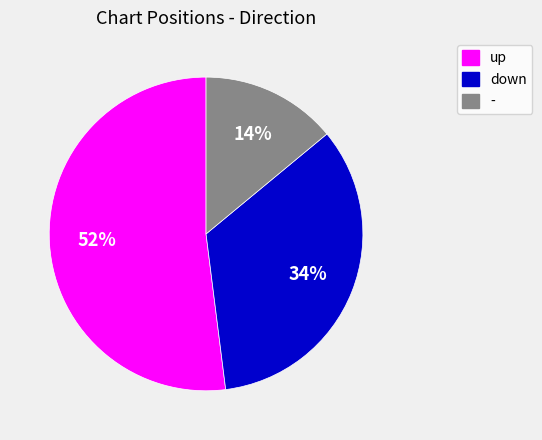

Count the number of slices in the pie.

3